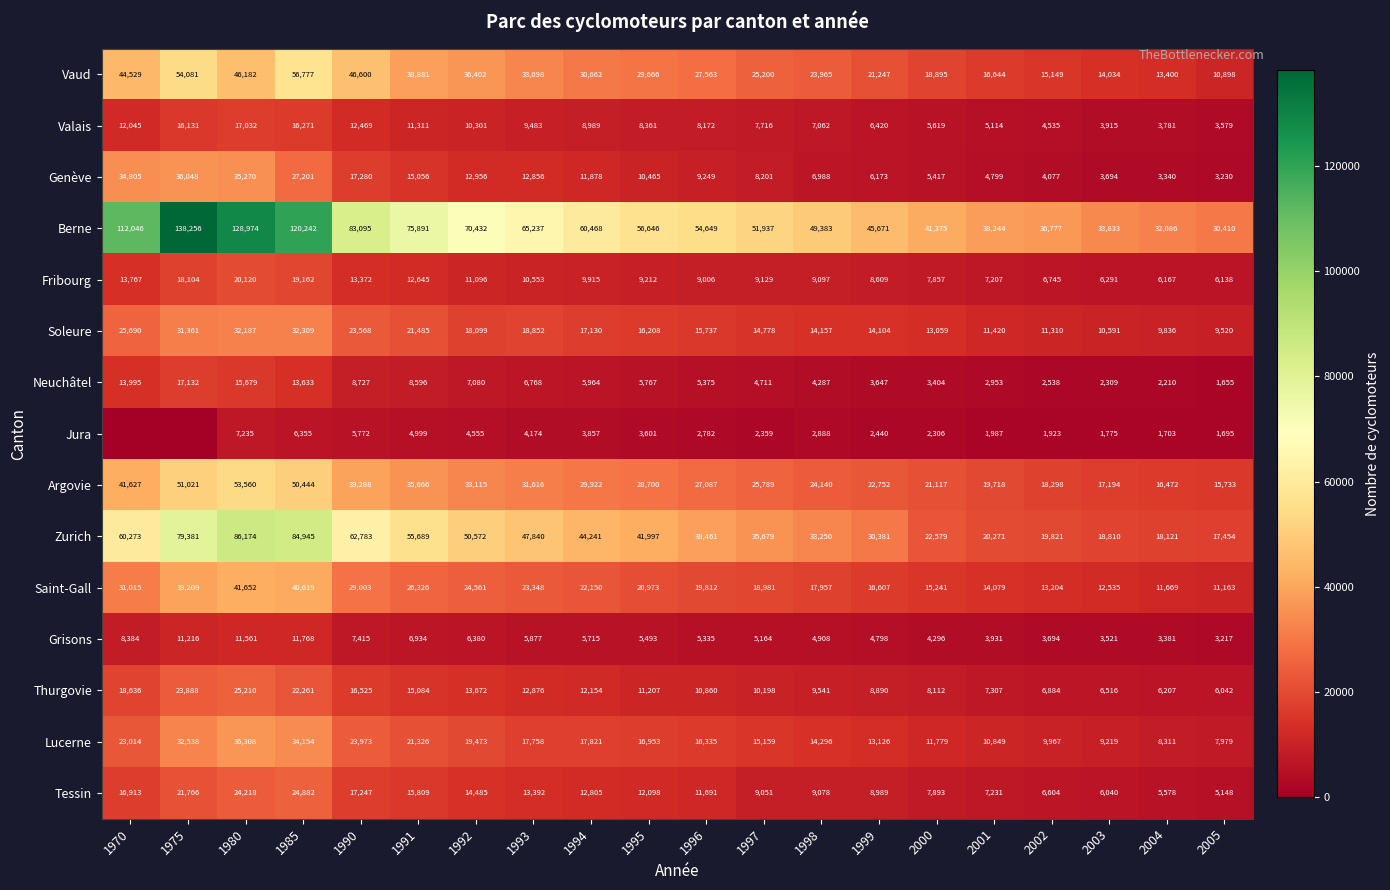

What is the sum of the Zurich values at 2002 and 1994?

64062